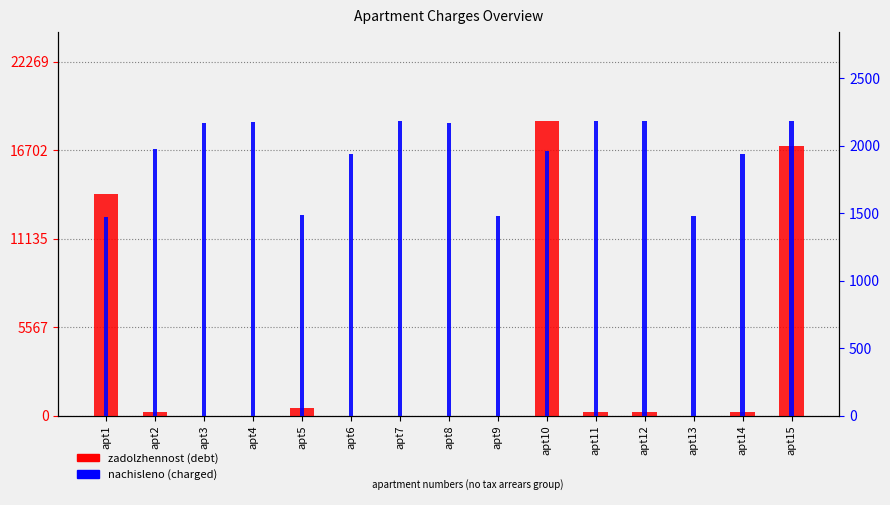

How many series are shown in this chart?

2